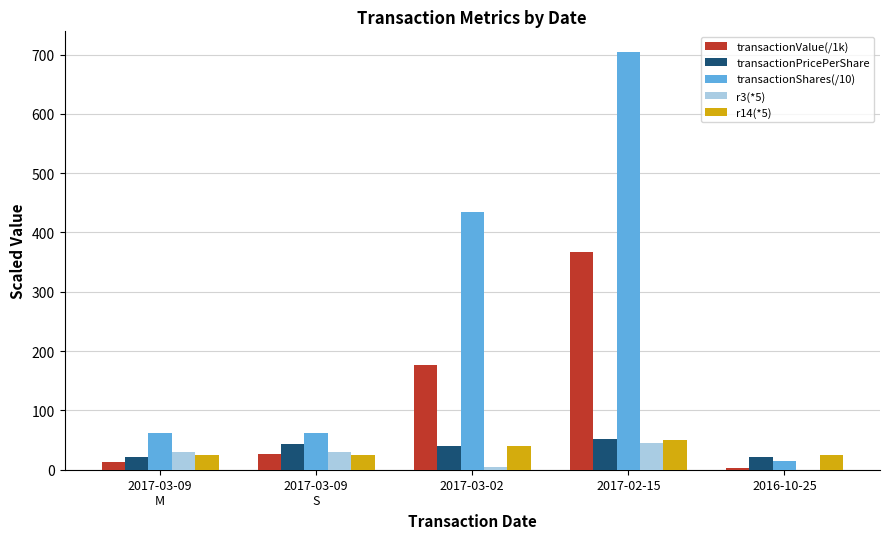

At which category is the sum across all series the highest?

2017-02-15